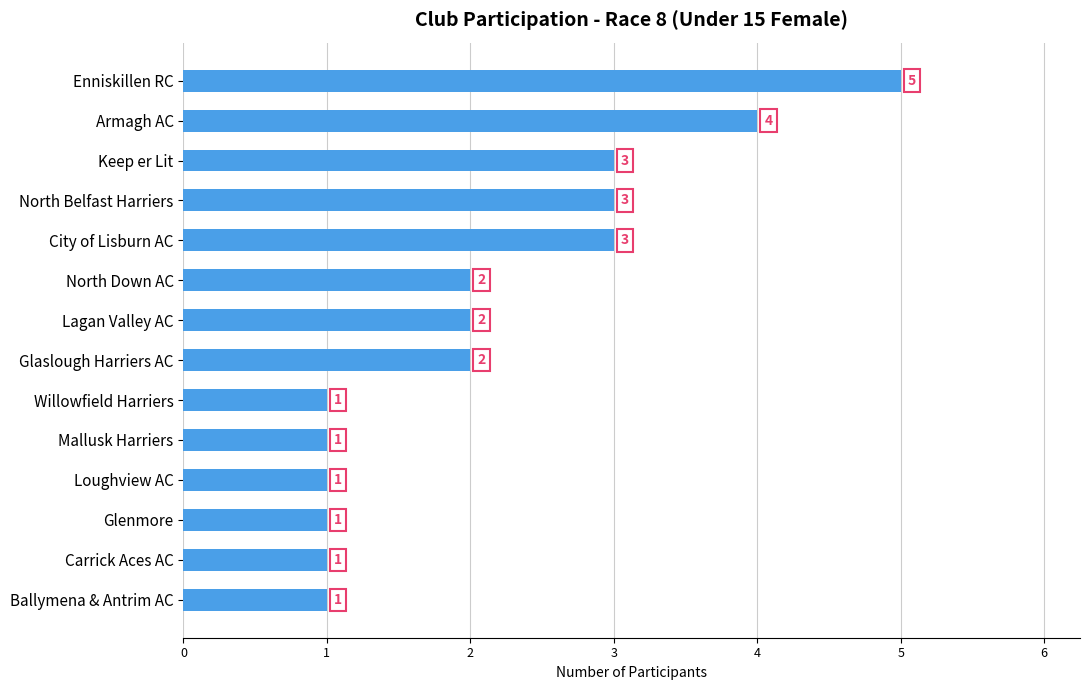

What is the change in value from Lagan Valley AC to Enniskillen RC?

+3